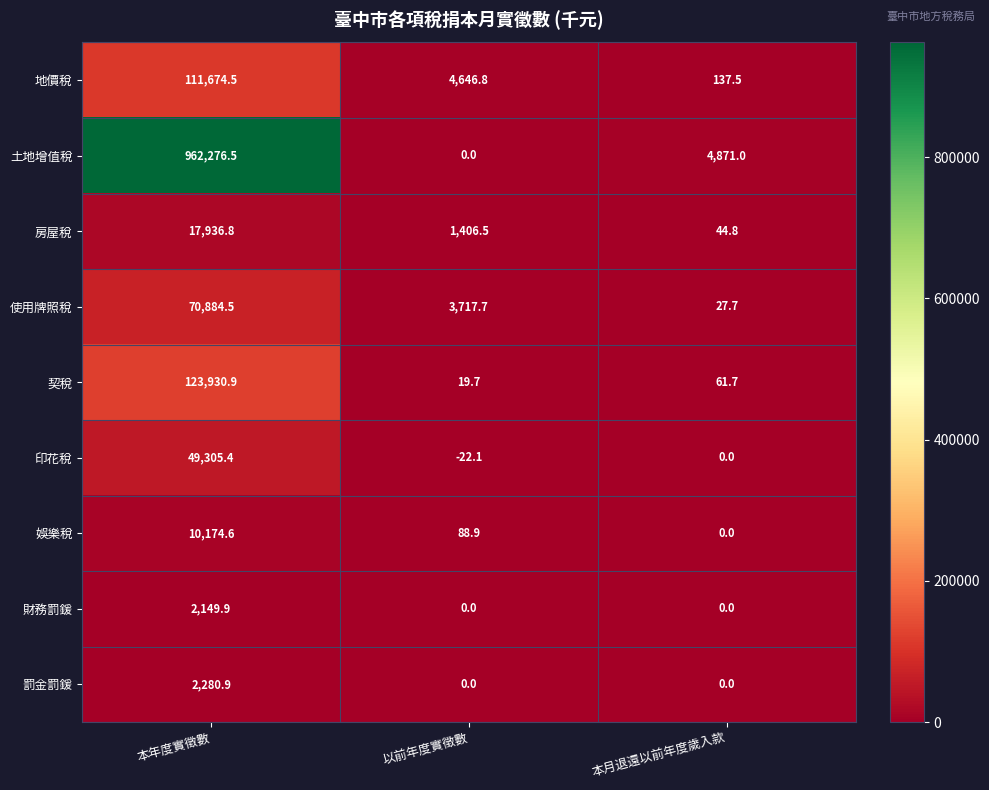

The value of 地價稅 at 本月退還以前年度歲入款 is 35.9. True or false?

False